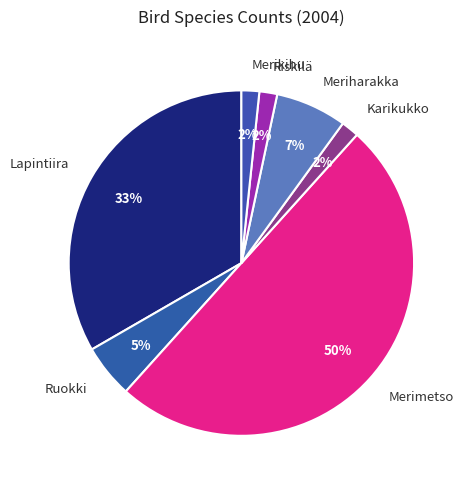

Do Ruokki and Riskilä together represent more than half of the pie?

No